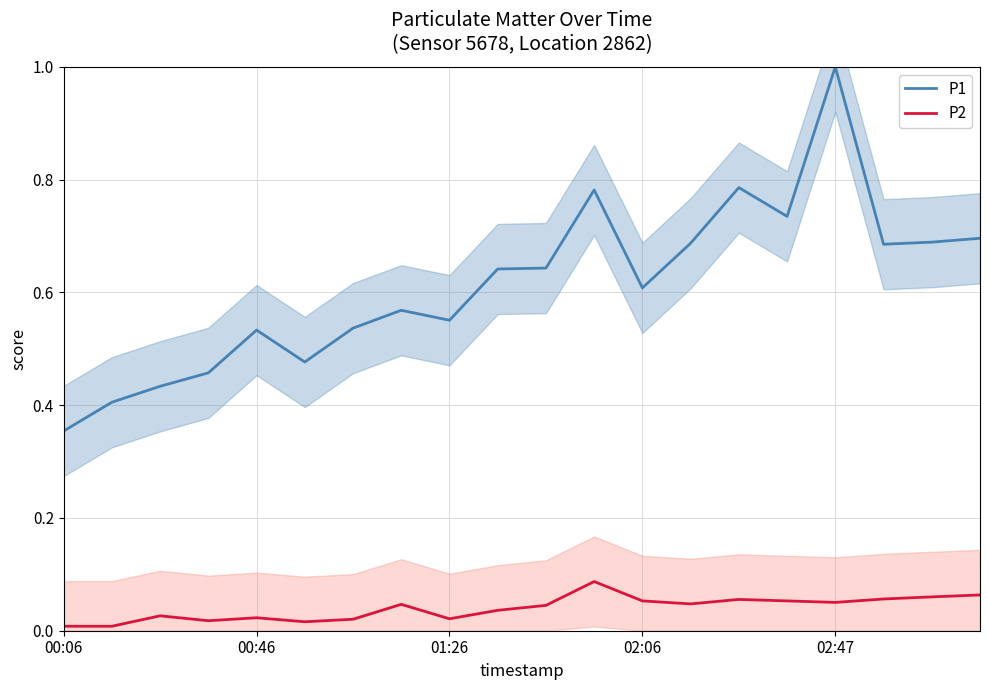

Reading left to right, what are all the values shown in this chart?

P1: 0.4	0.4	0.4	0.5	0.5	0.5	0.5	0.6	0.6	0.6	0.6	0.8	0.6	0.7	0.8	0.7	1.0	0.7	0.7	0.7
P2: 0.0	0.0	0.0	0.0	0.0	0.0	0.0	0.0	0.0	0.0	0.0	0.1	0.1	0.0	0.1	0.1	0.1	0.1	0.1	0.1